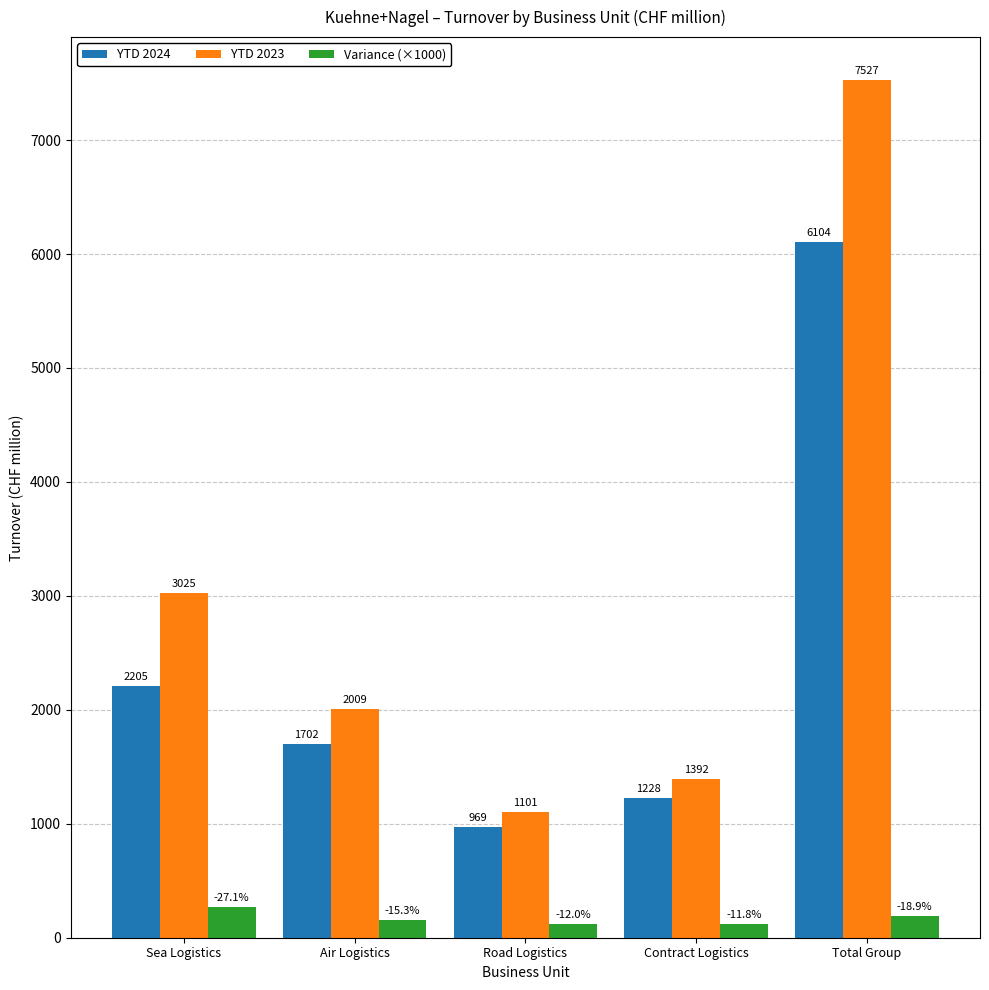

What is the label of the 1st bar from the left?

Sea Logistics